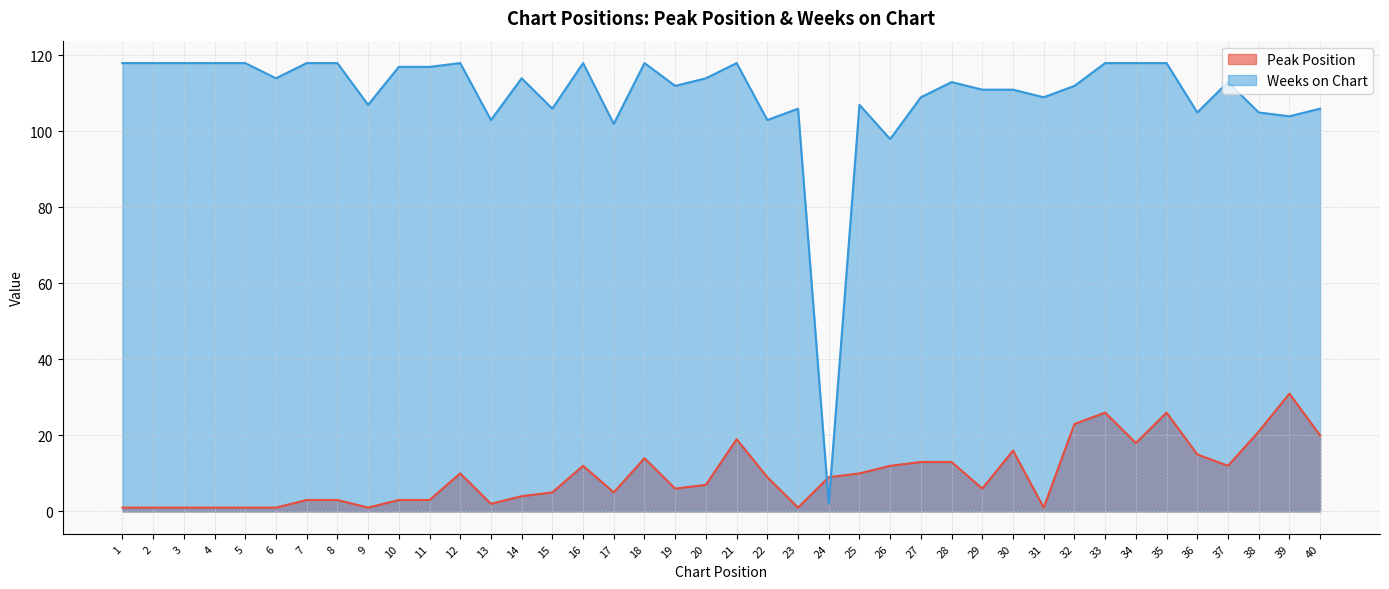

What is the maximum value shown in the chart?

118